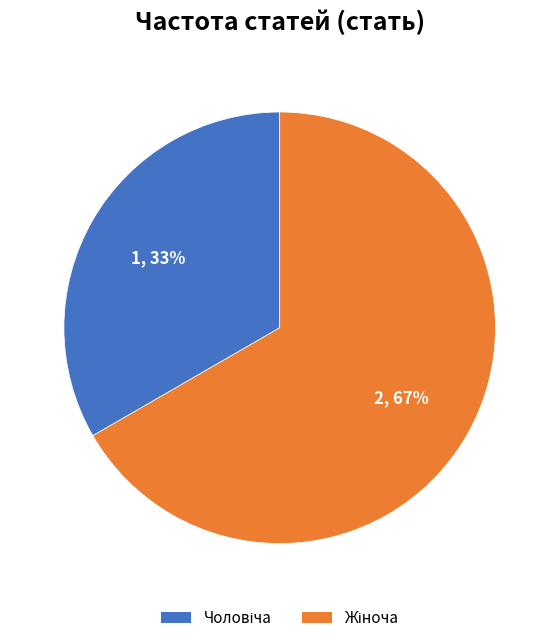

To the nearest percent, what is the average slice percentage?

50%